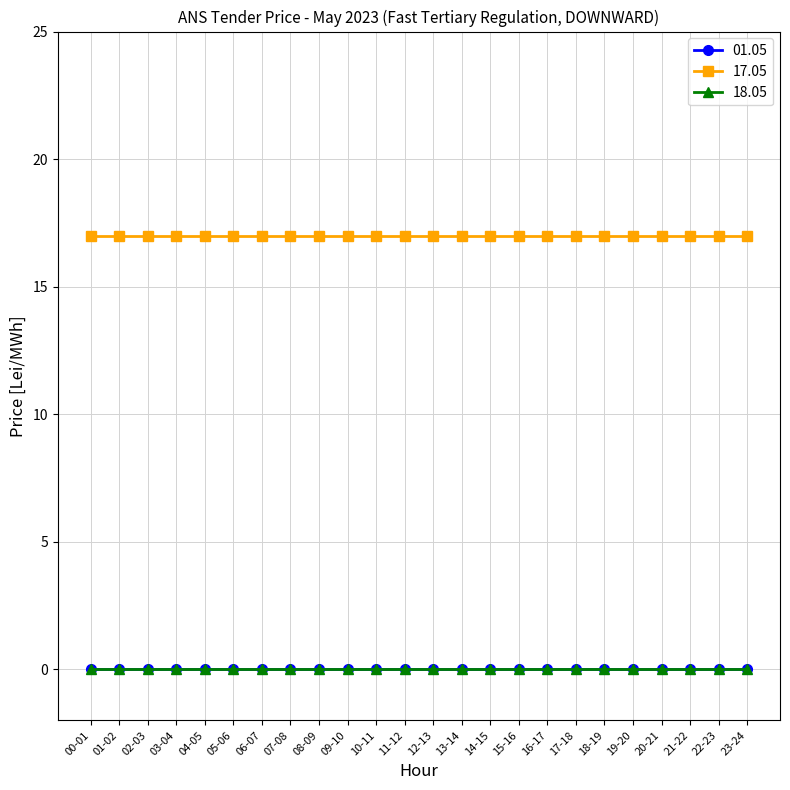

What is the label of the 18th point from the left?

17-18